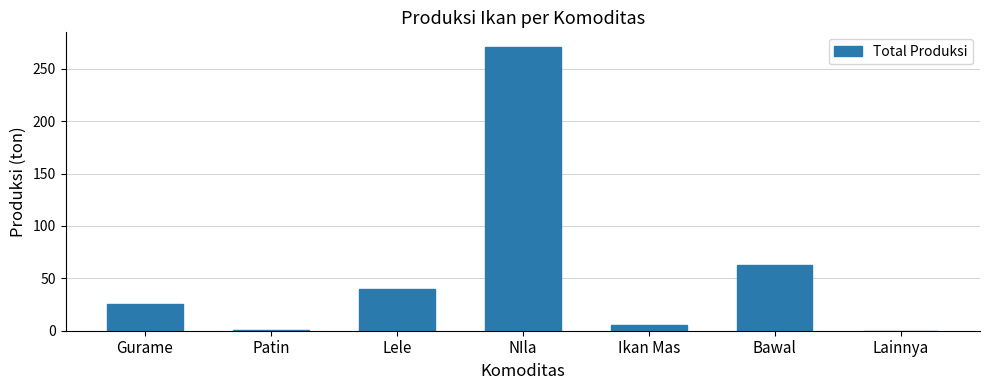

At which label is the value closest to 135?

Bawal